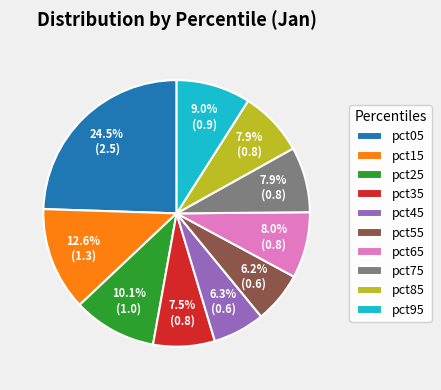

What is the ratio of the value at pct25 to the value at pct05?

0.4